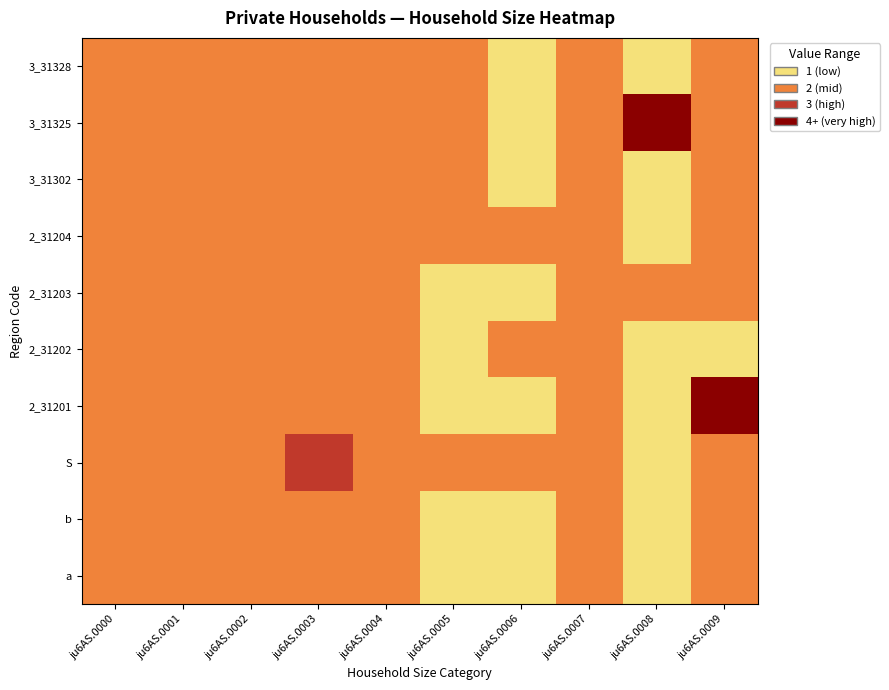

Rank the series by their maximum value, from highest to lowest.

3_31325, 2_31201, S, 3_31302, 3_31328, a, b, 2_31203, 2_31202, 2_31204